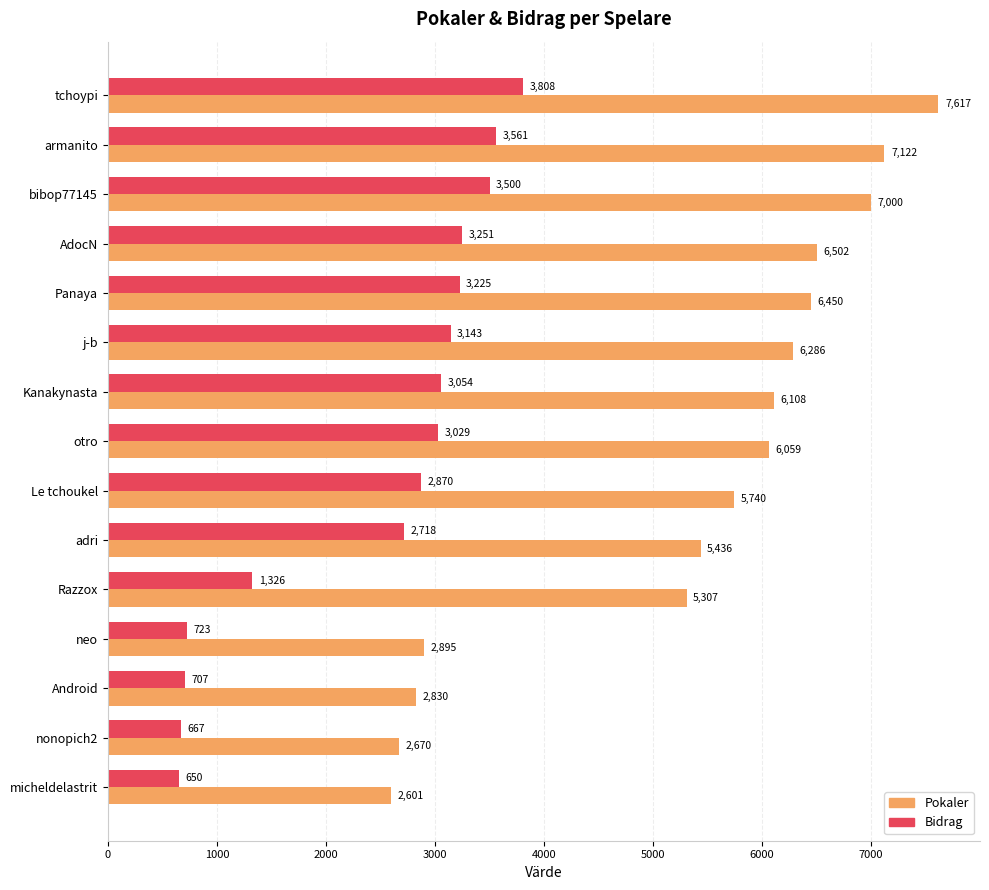

Rank the series at neo from lowest to highest value.

Bidrag, Pokaler